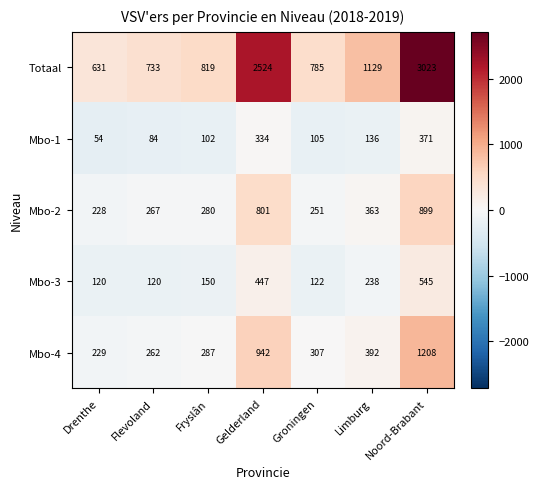

Which series changed the most between Drenthe and Flevoland?

Totaal